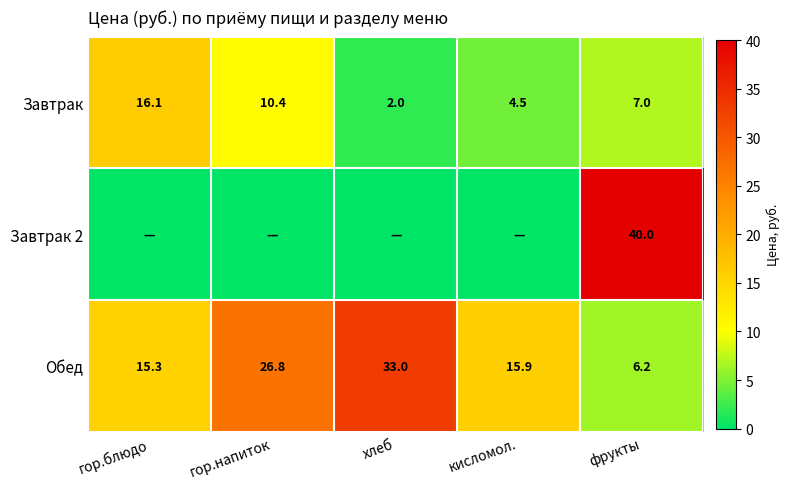

List the labels in order of Обед value, largest first.

хлеб, гор.напиток, кисломол., гор.блюдо, фрукты